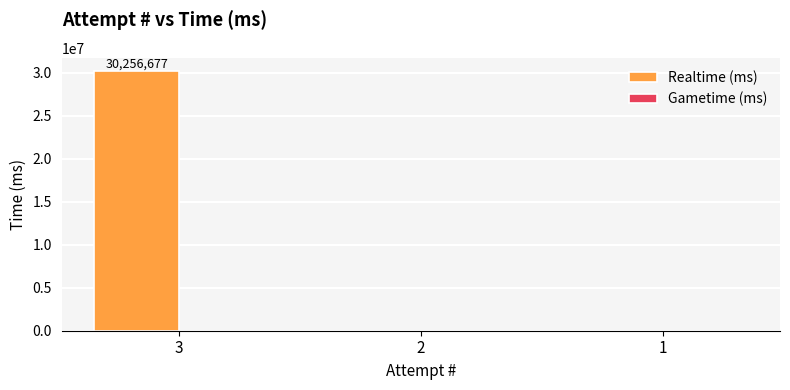

Count the number of data series in this chart.

1